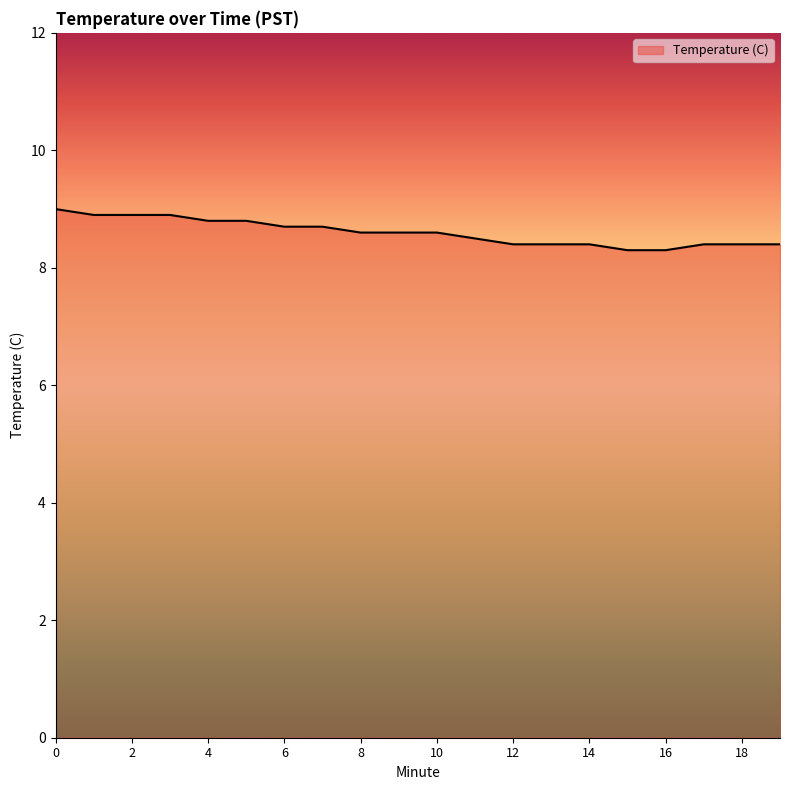

What is the smallest value displayed?

8.3